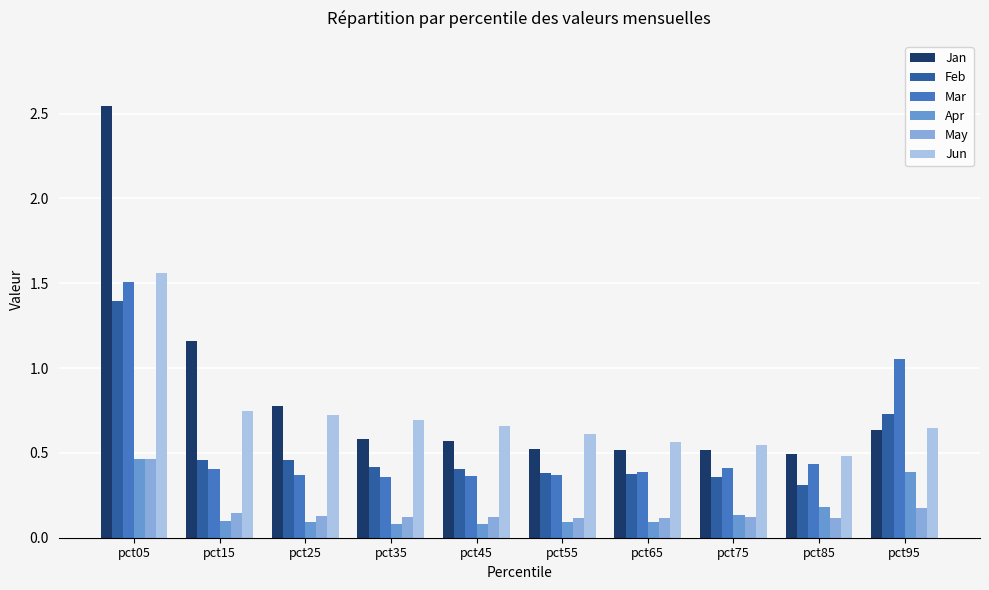

How many distinct data groups are displayed?

6